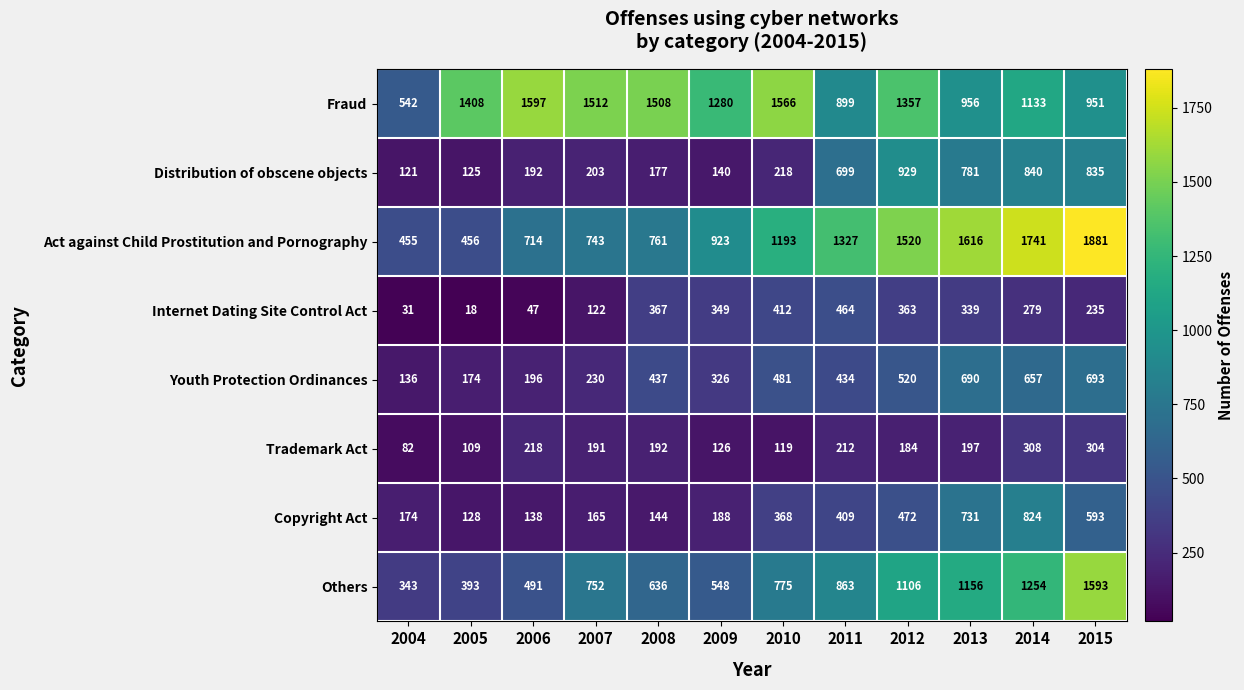

What is the sum of the Trademark Act values at 2008 and 2015?

496